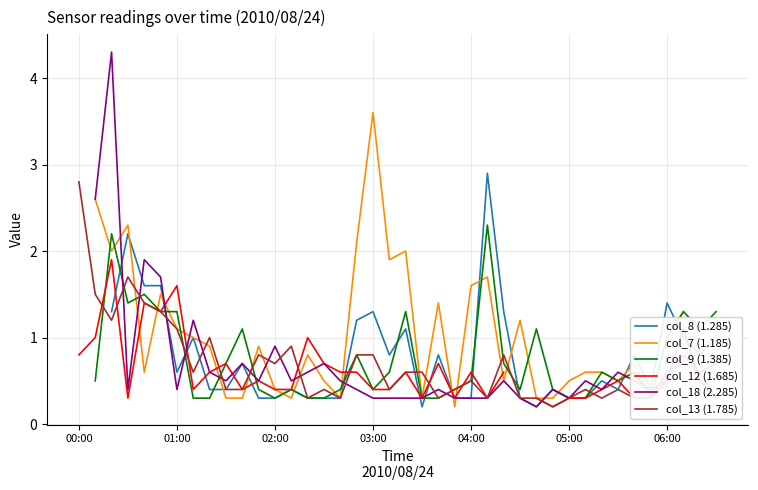

What is the sum of the col_13 (1.785) values at 31 and 21?

1.0